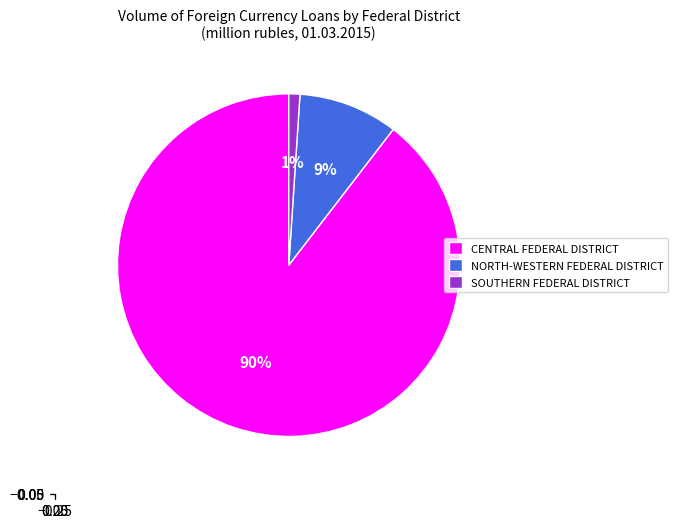

The NORTH-WESTERN FEDERAL DISTRICT slice represents 9% of the pie. True or false?

True